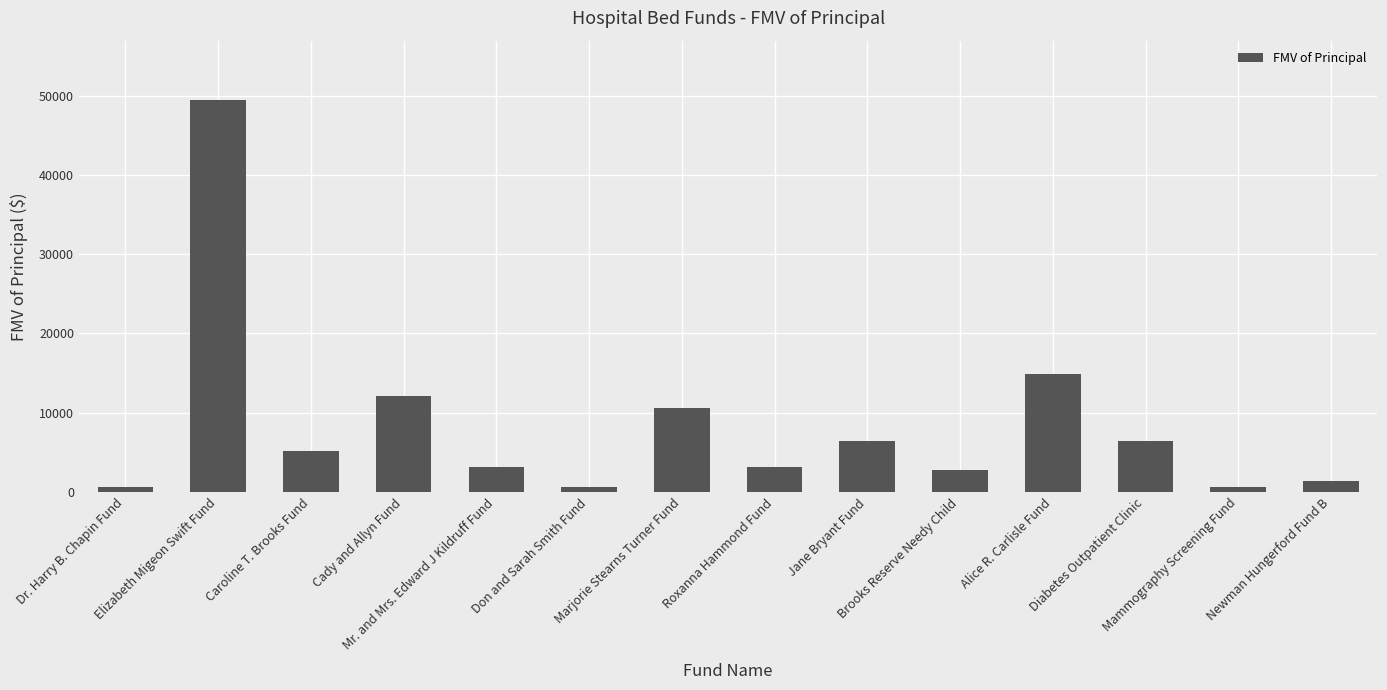

What is the difference between the values at Cady and Allyn Fund and Brooks Reserve Needy Child?

9349.3